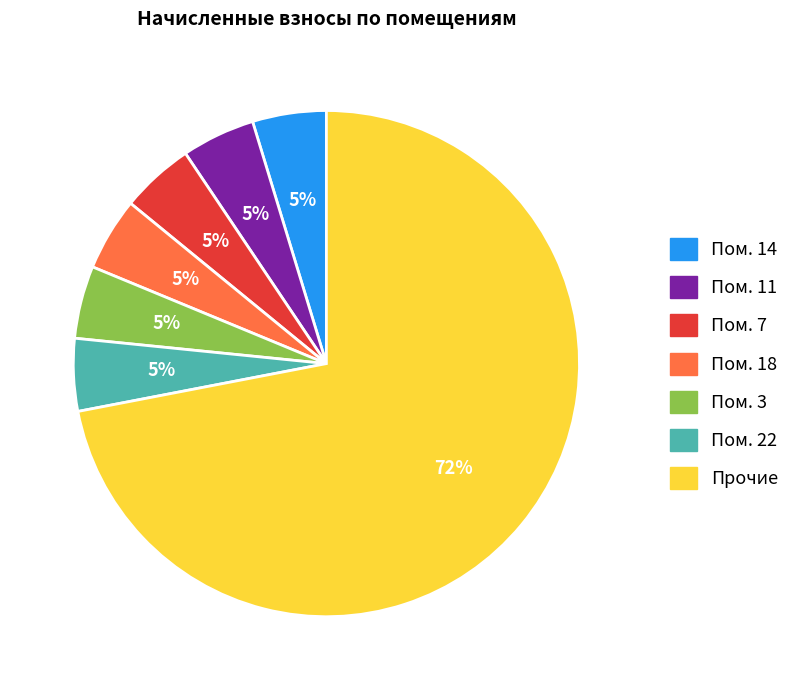

How many slices are in this pie chart?

7